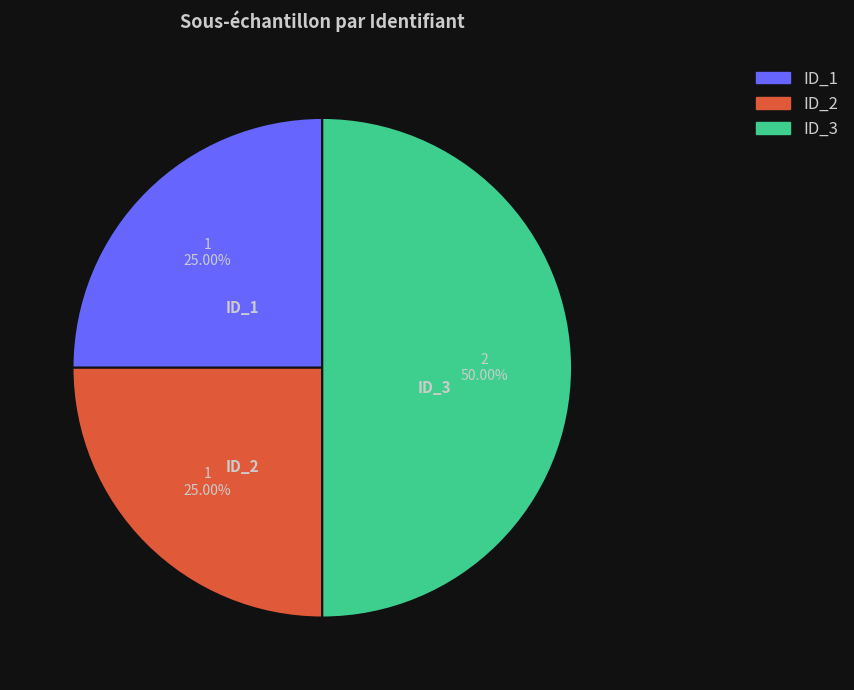

How many slices are in this pie chart?

3